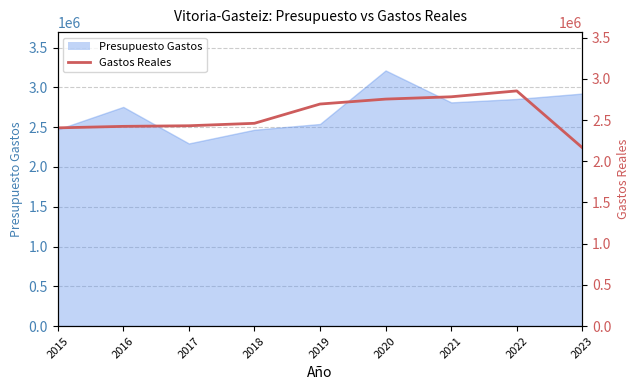

True or false: the data shows 2782338.0 at 2021.

True